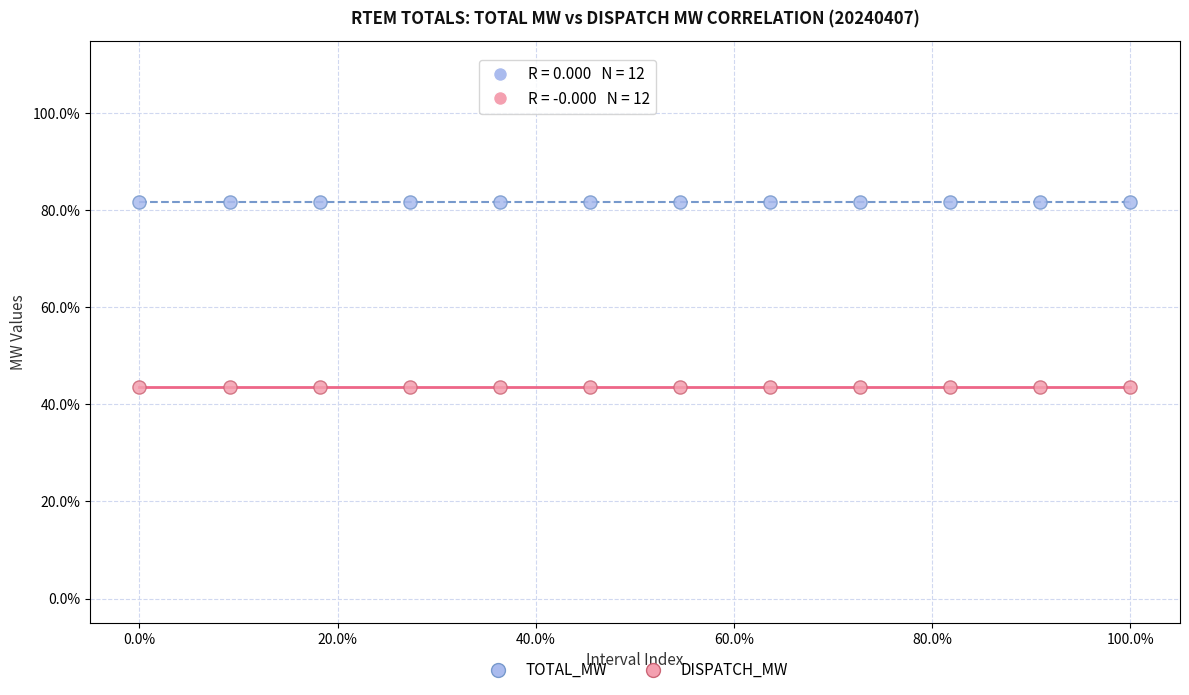

Which series reaches the maximum Y coordinate?

TOTAL_MW